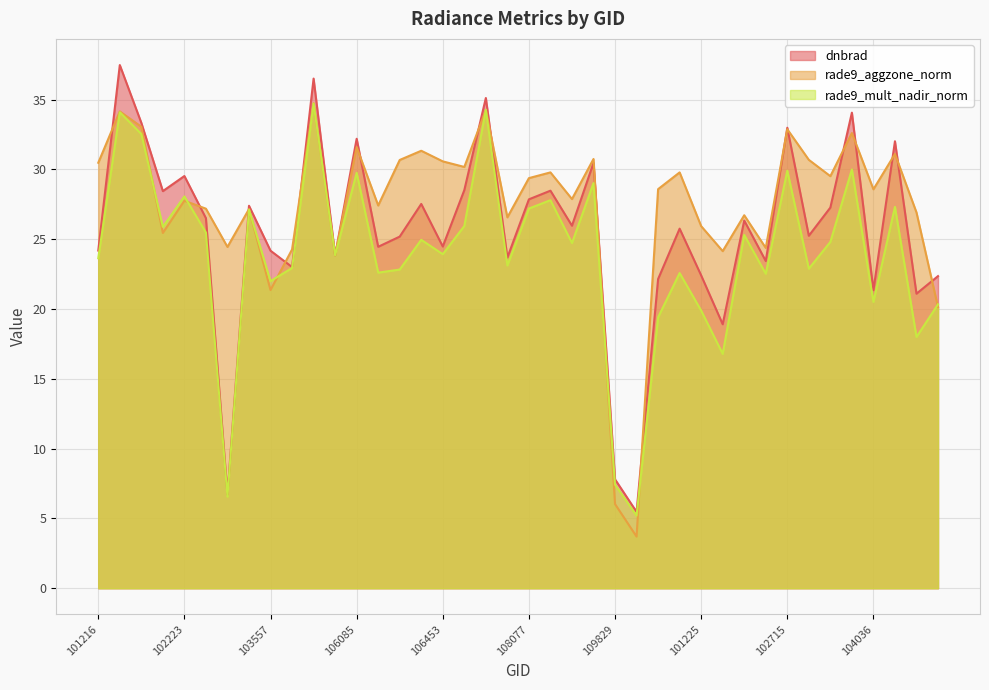

Which series has the widest spread of values?

dnbrad